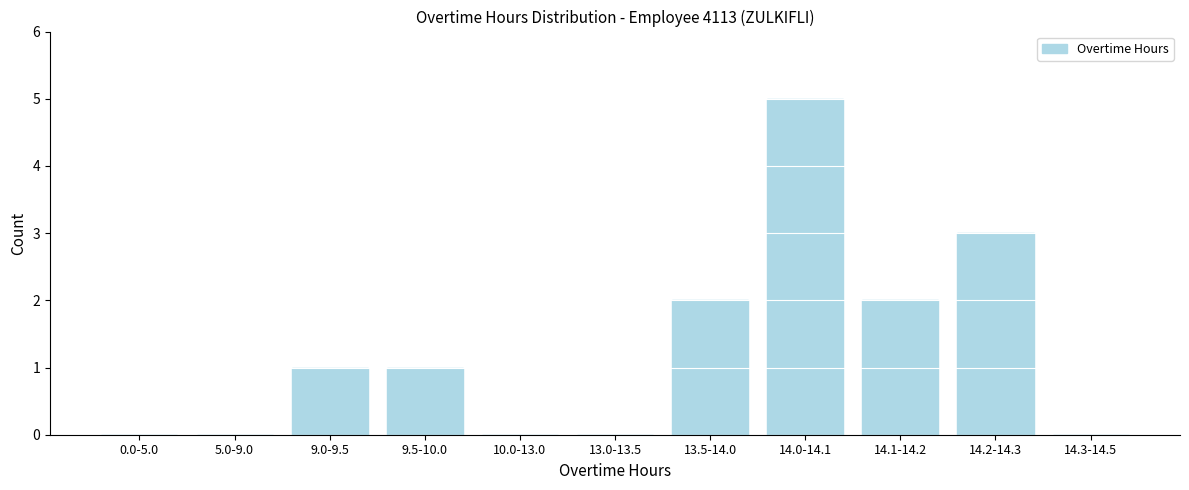

Reading right to left, extract all data points from this chart.

14.3-14.5=0	14.2-14.3=3	14.1-14.2=2	14.0-14.1=5	13.5-14.0=2	13.0-13.5=0	10.0-13.0=0	9.5-10.0=1	9.0-9.5=1	5.0-9.0=0	0.0-5.0=0